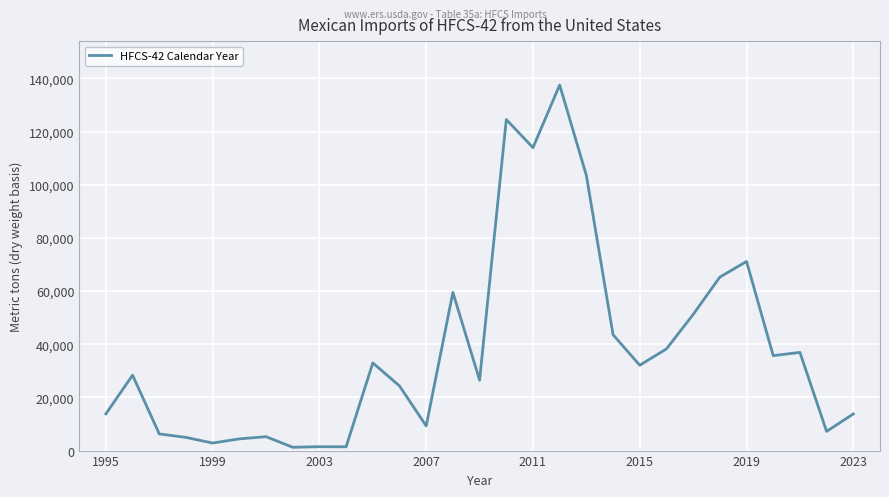

What is the greatest value displayed?

137498.6